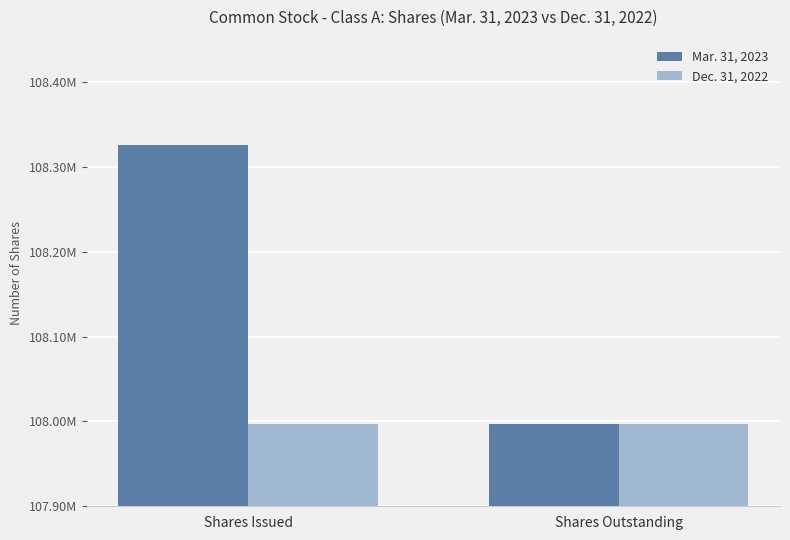

At how many categories does at least one series exceed 108282913?

1